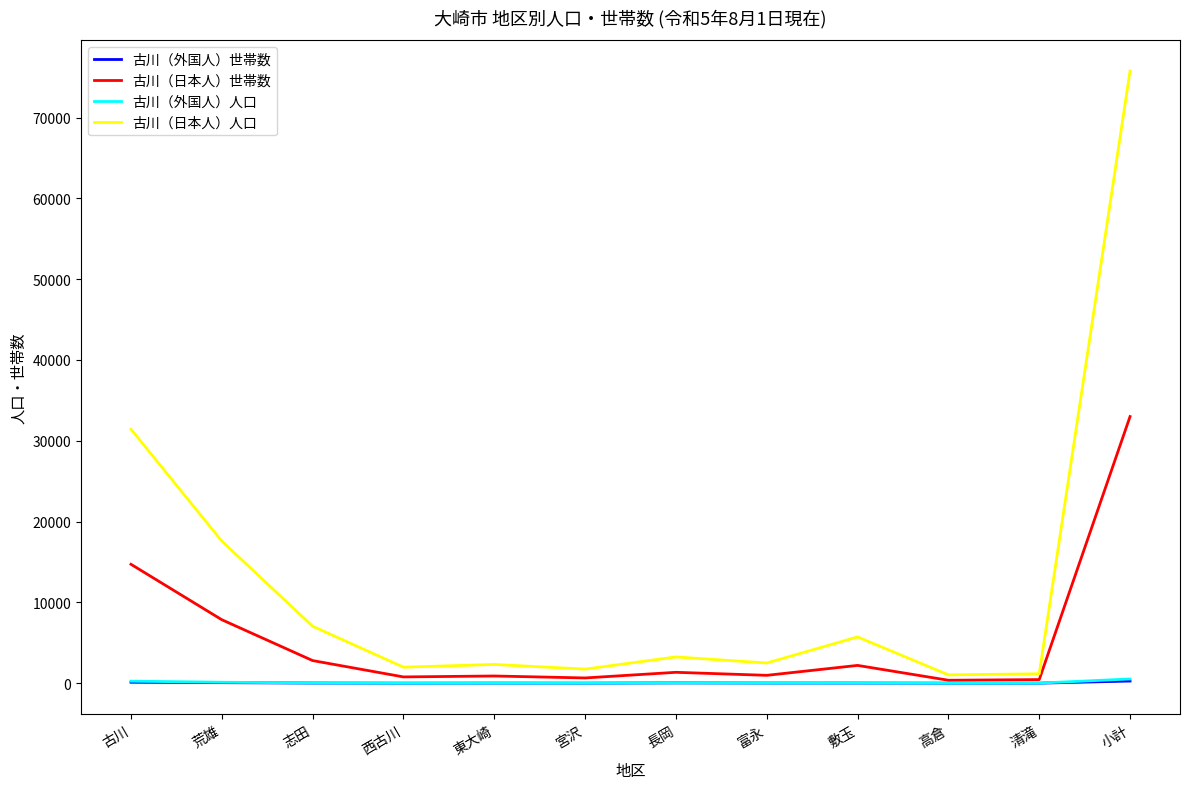

At which category is the sum across all series the highest?

小計